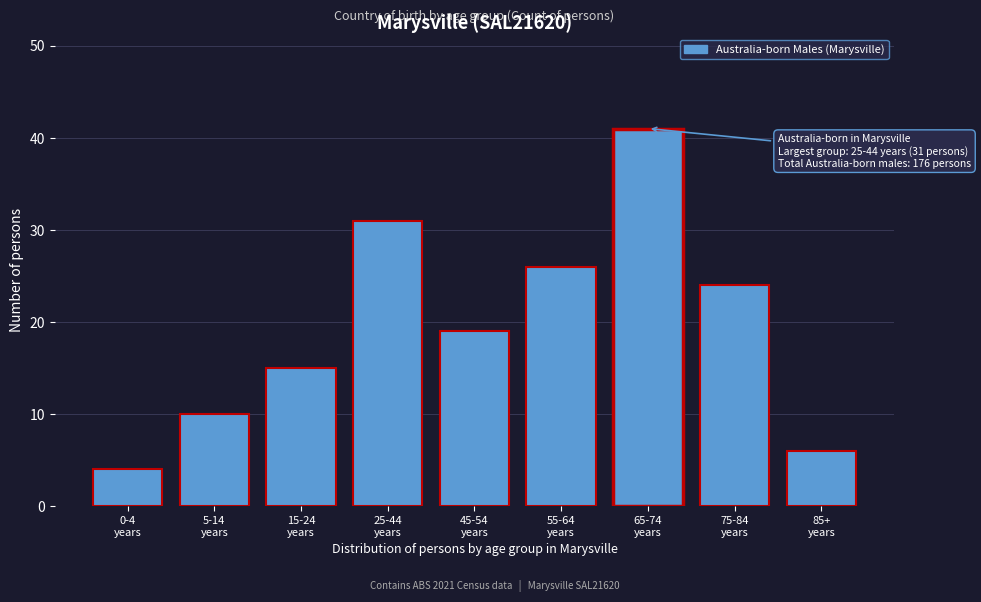

Reading right to left, what are all the values shown in this chart?

6	24	41	26	19	31	15	10	4